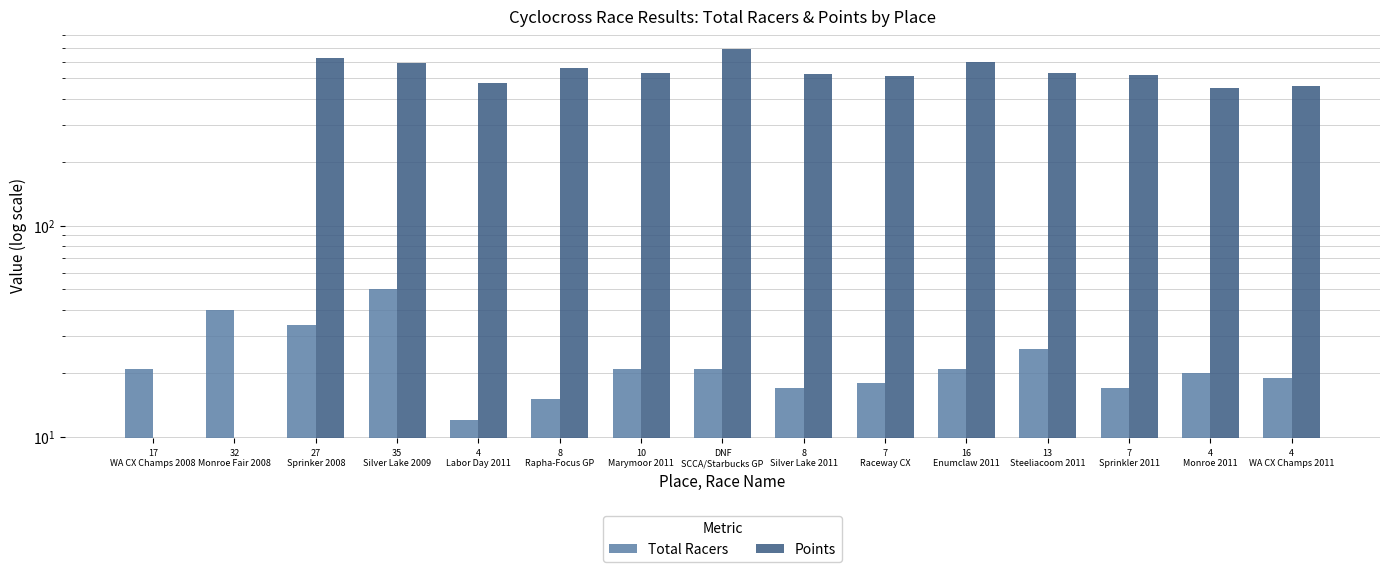

The Points series shows 592.2 at 35
Silver Lake 2009. True or false?

True